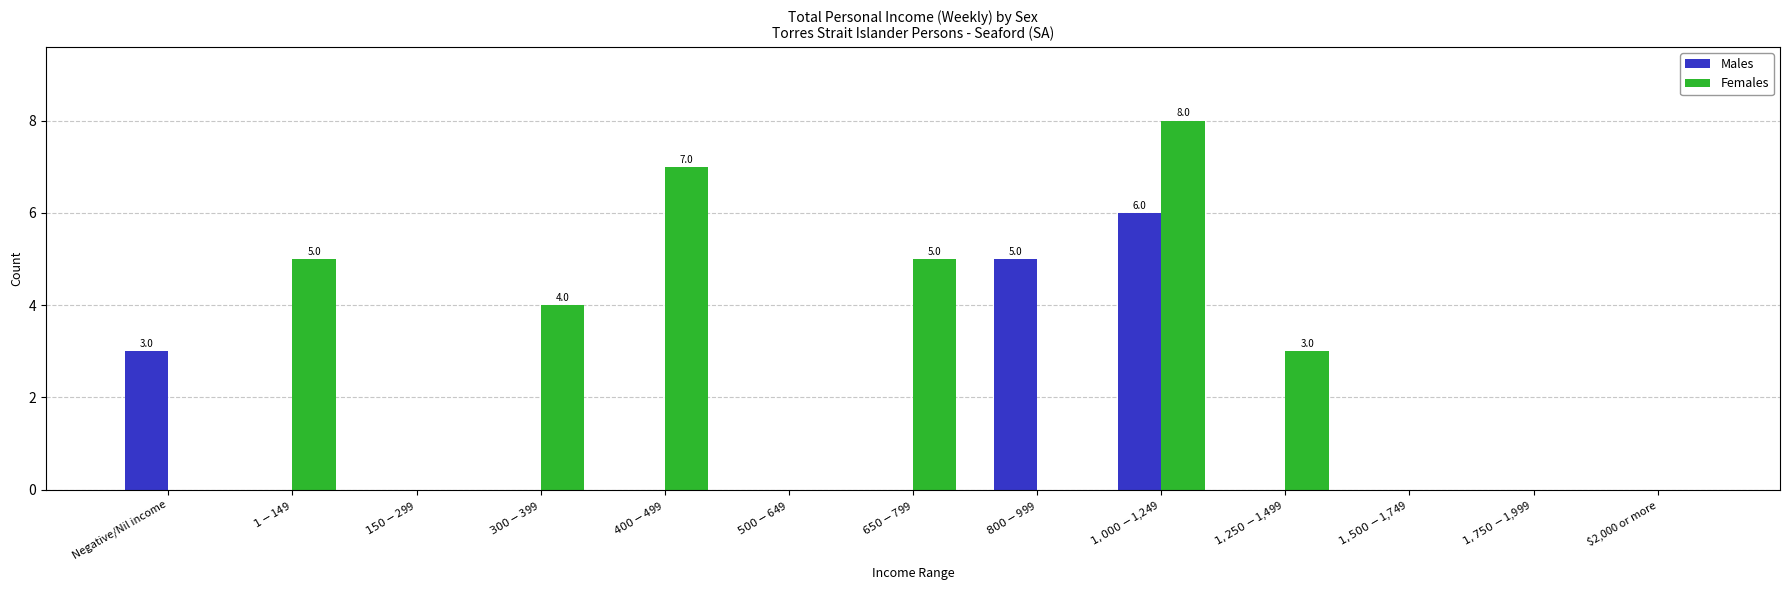

Reading left to right, what are all the values shown in this chart?

Males: Negative/Nil income=3	$1-$149=0	$150-$299=0	$300-$399=0	$400-$499=0	$500-$649=0	$650-$799=0	$800-$999=5	$1,000-$1,249=6	$1,250-$1,499=0	$1,500-$1,749=0	$1,750-$1,999=0	$2,000 or more=0
Females: Negative/Nil income=0	$1-$149=5	$150-$299=0	$300-$399=4	$400-$499=7	$500-$649=0	$650-$799=5	$800-$999=0	$1,000-$1,249=8	$1,250-$1,499=3	$1,500-$1,749=0	$1,750-$1,999=0	$2,000 or more=0